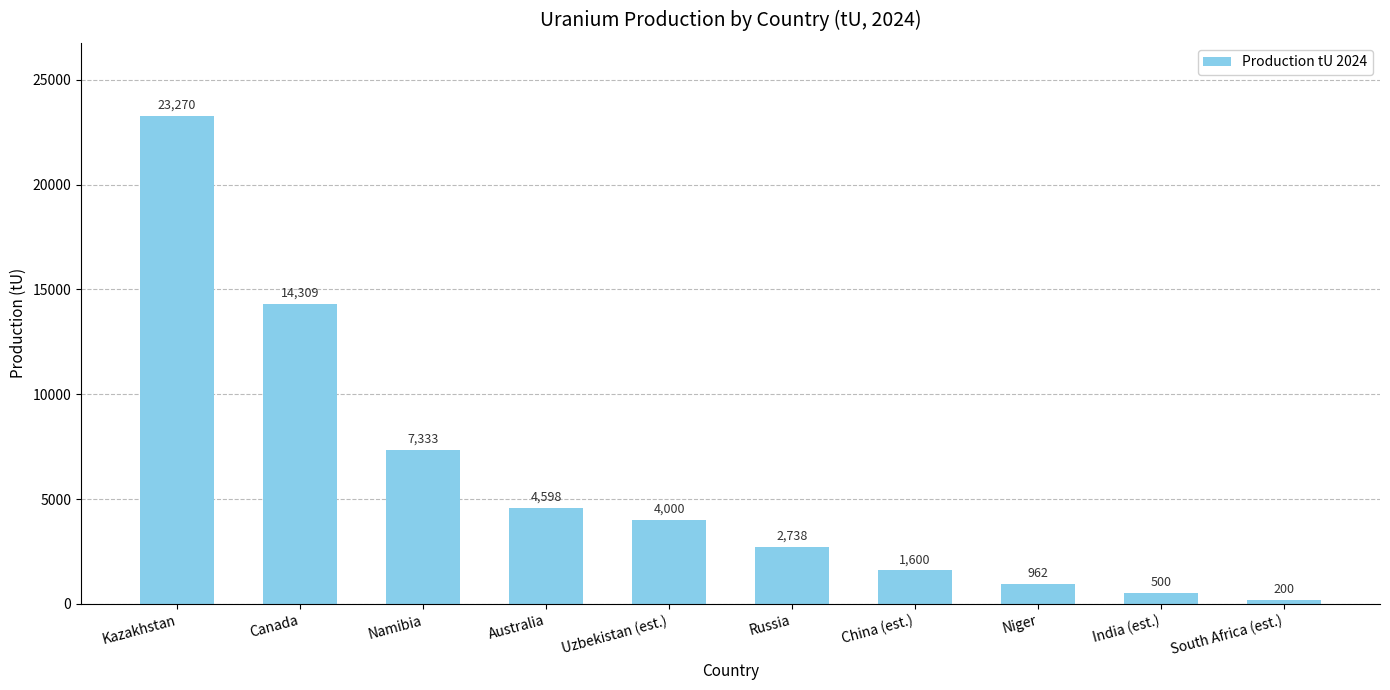

What is the difference between the maximum and minimum values?

23070